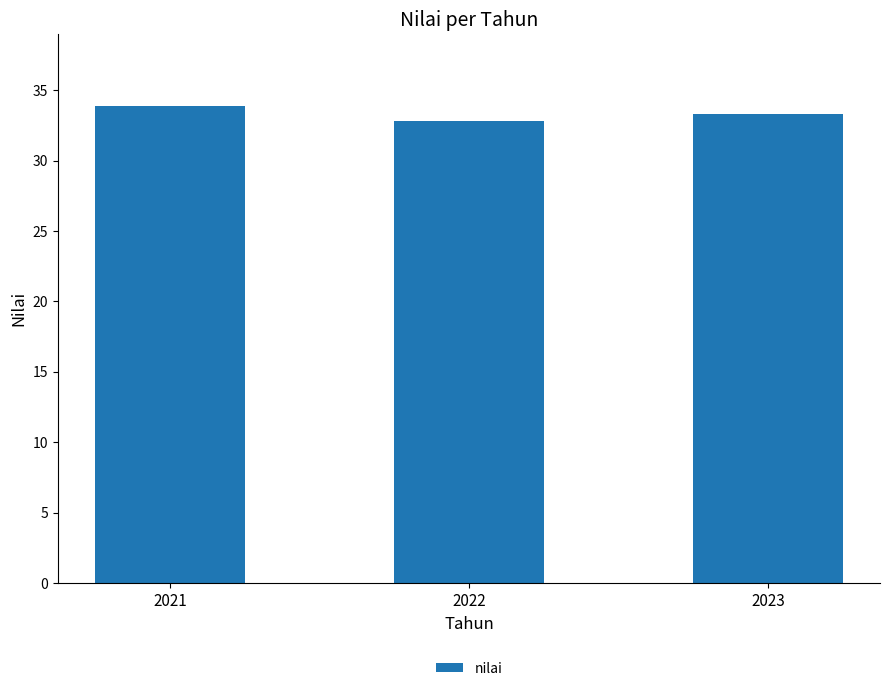

What is the sum of all values?

100.0